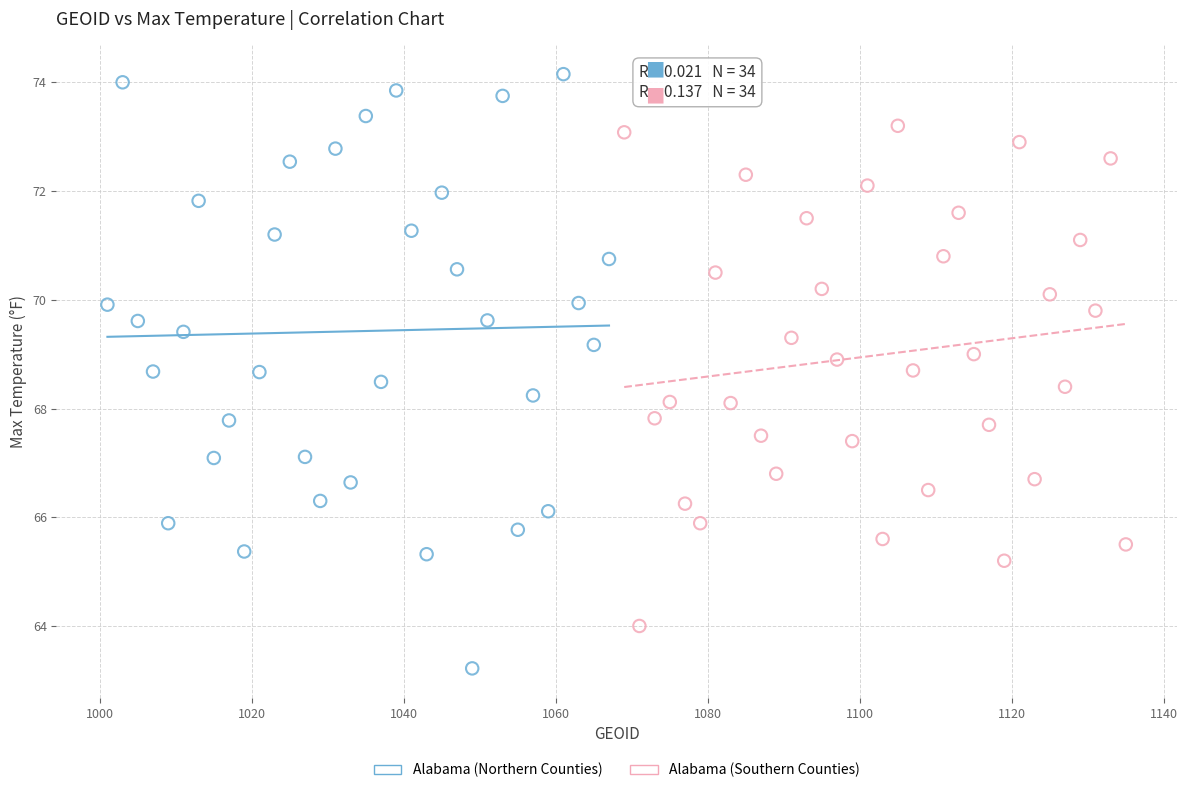

Which series reaches the minimum Y coordinate?

Alabama (Northern Counties)